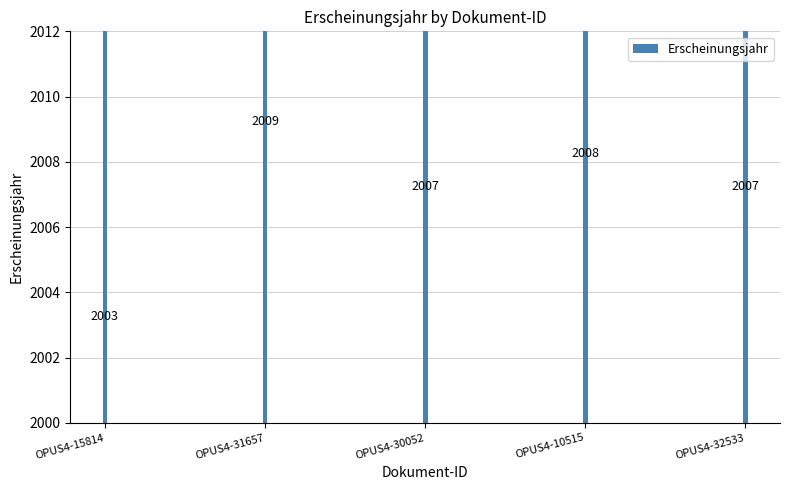

What is the label of the 3rd bar from the left?

OPUS4-30052